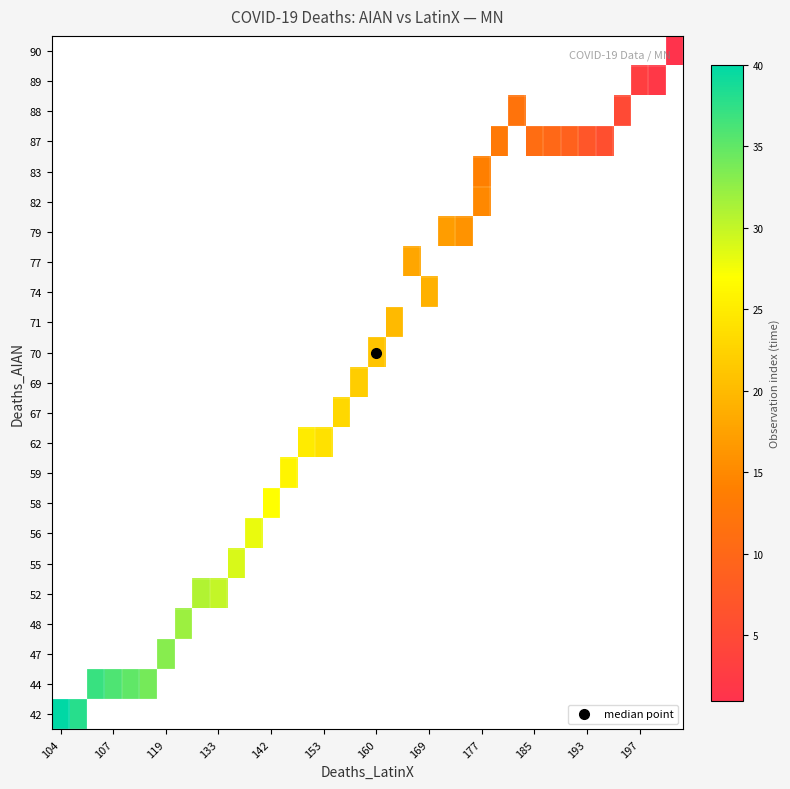

How many data points does each series have?

36